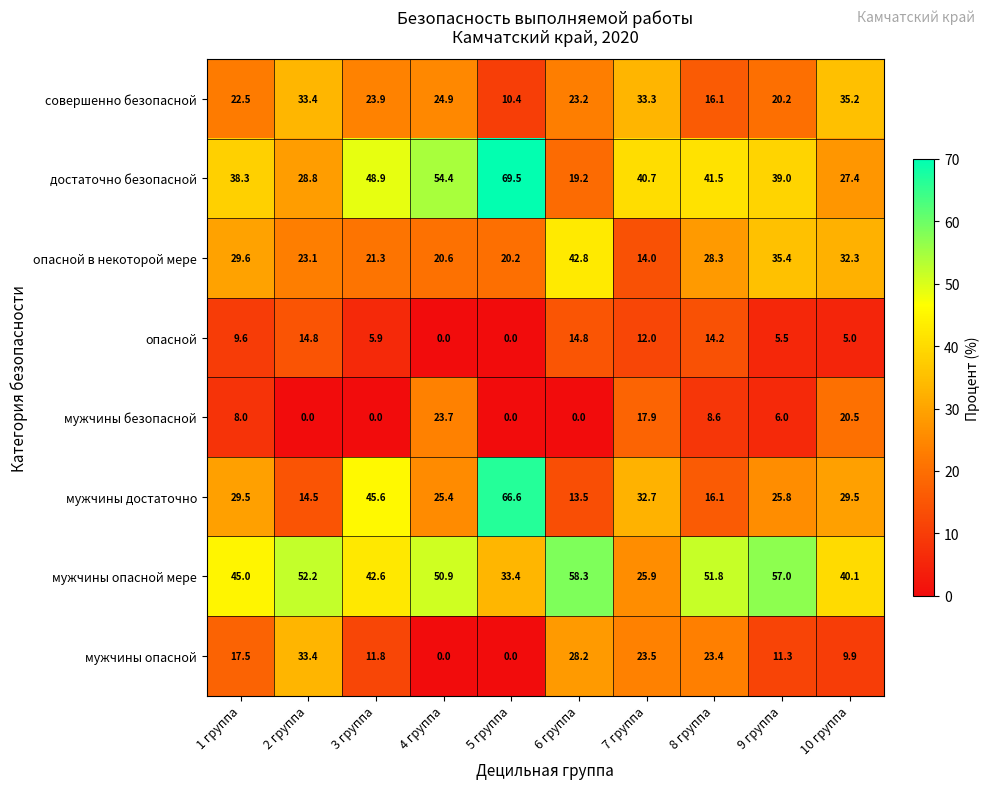

Which series changed the most between 5 группа and 9 группа?

мужчины достаточно